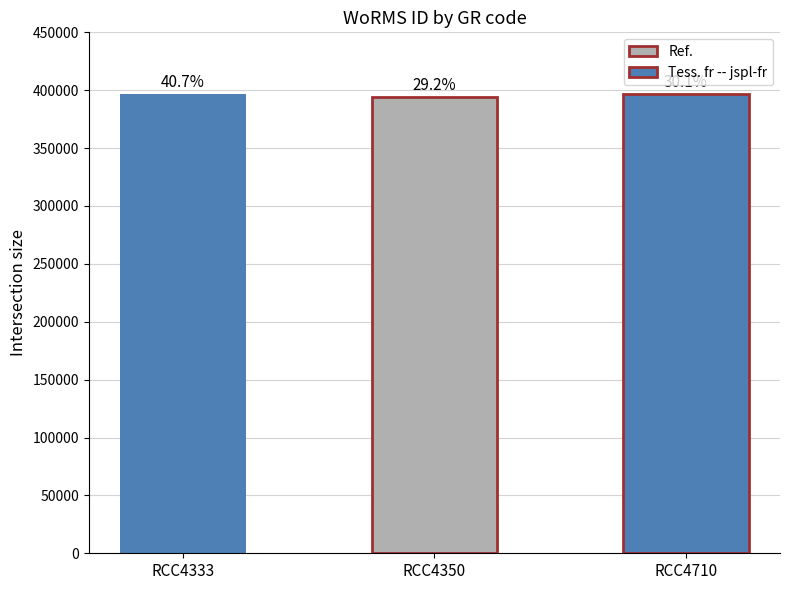

The value at RCC4350 is 226768. True or false?

False